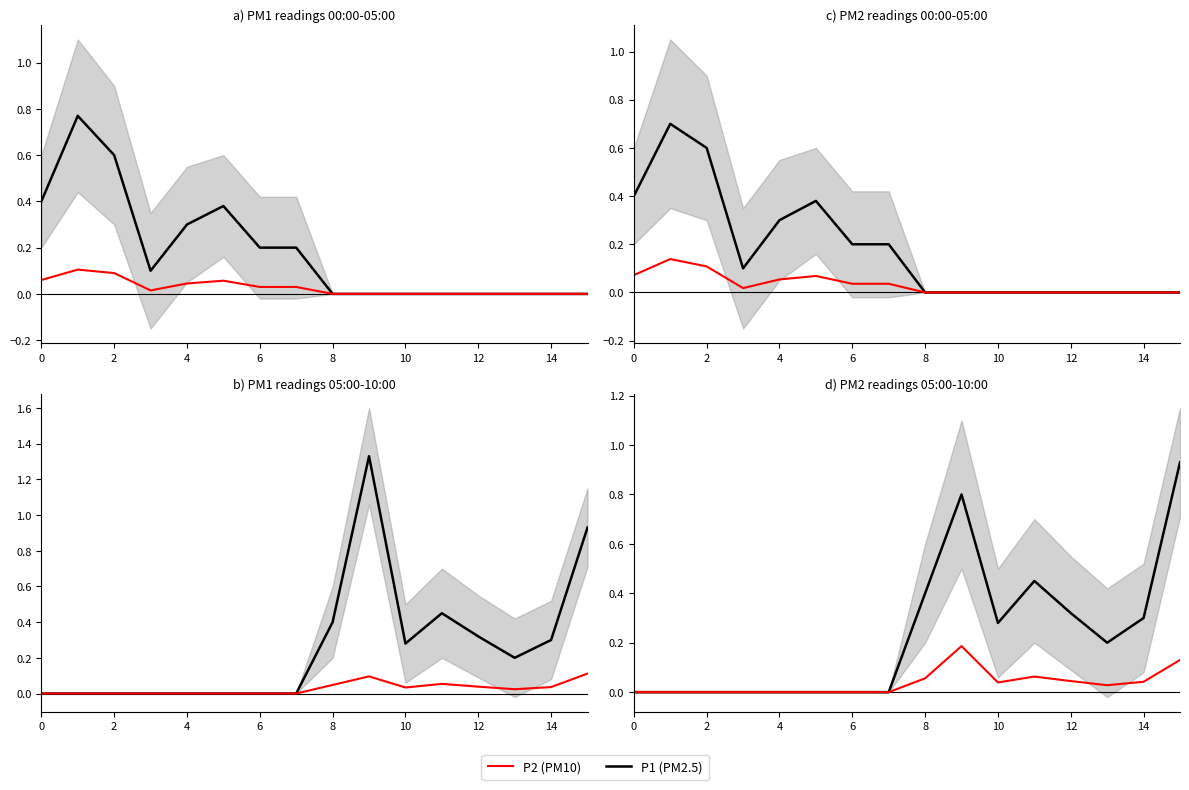

True or false: P1 (PM2.5) has more than 1 interior local peaks.

True